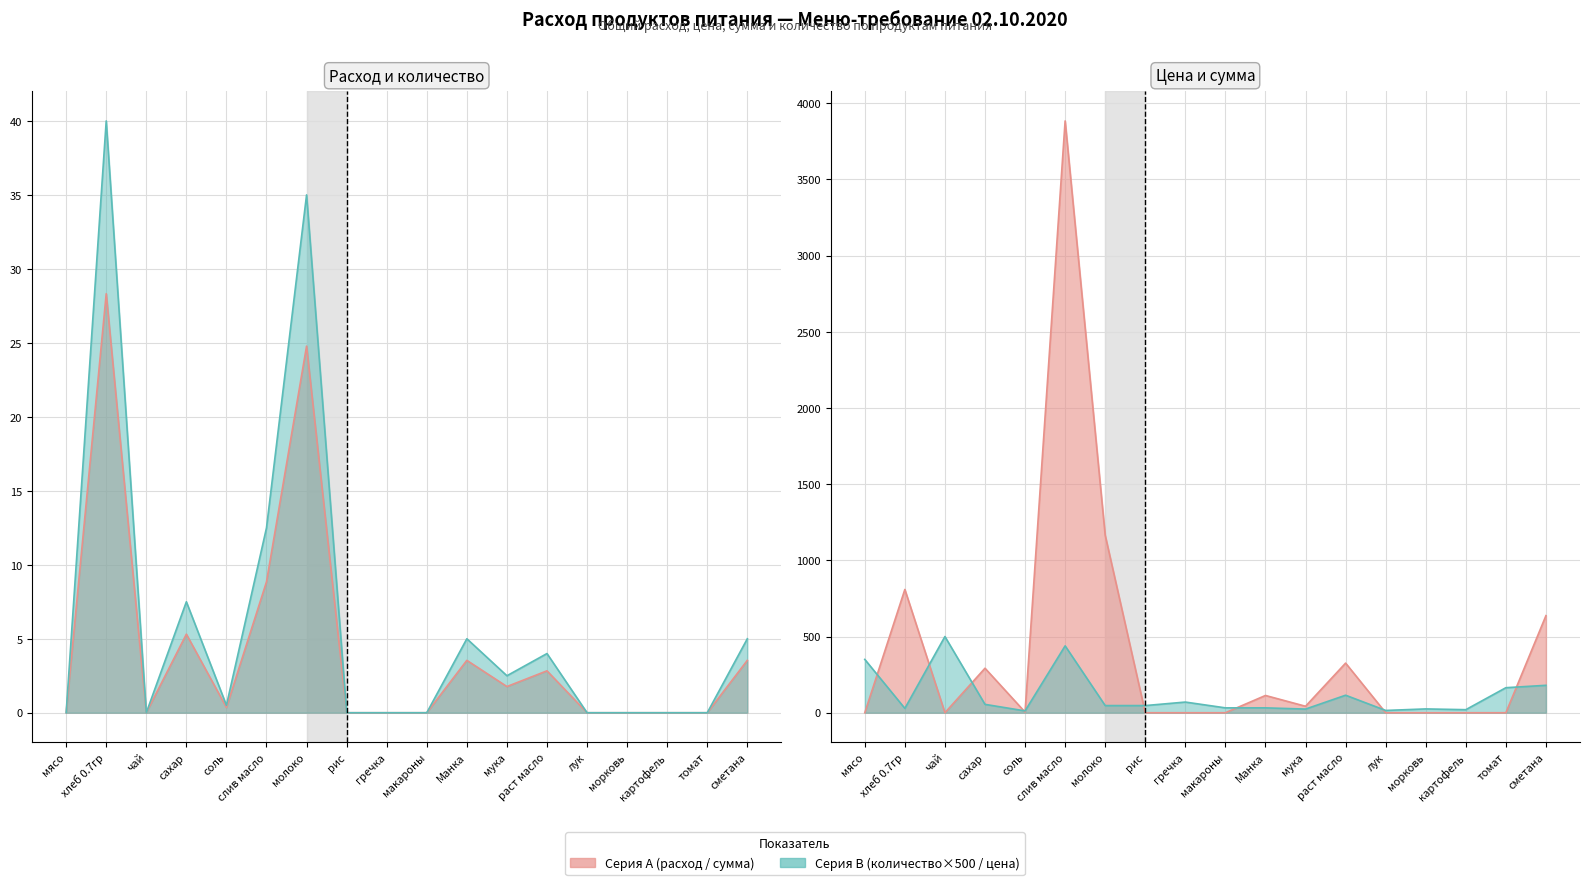

At which category is the sum across all series the highest?

слив масло